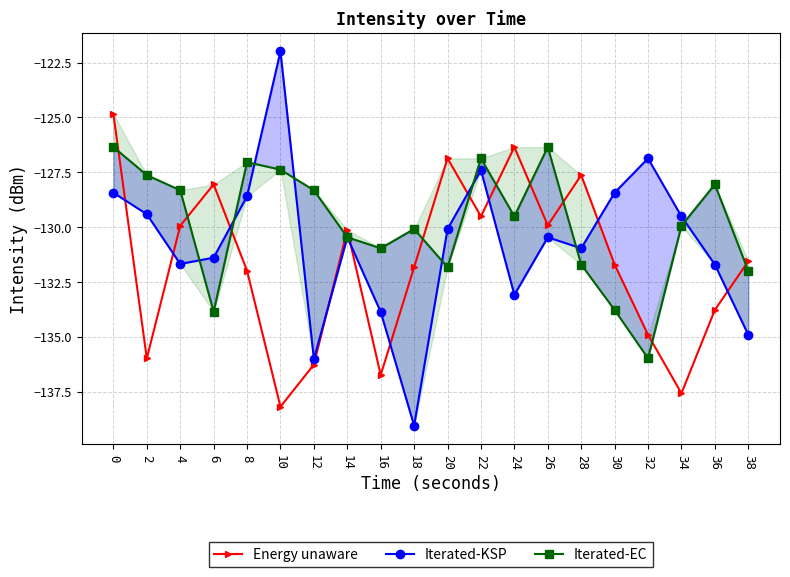

What is the average value of the Iterated-KSP series?

-130.7